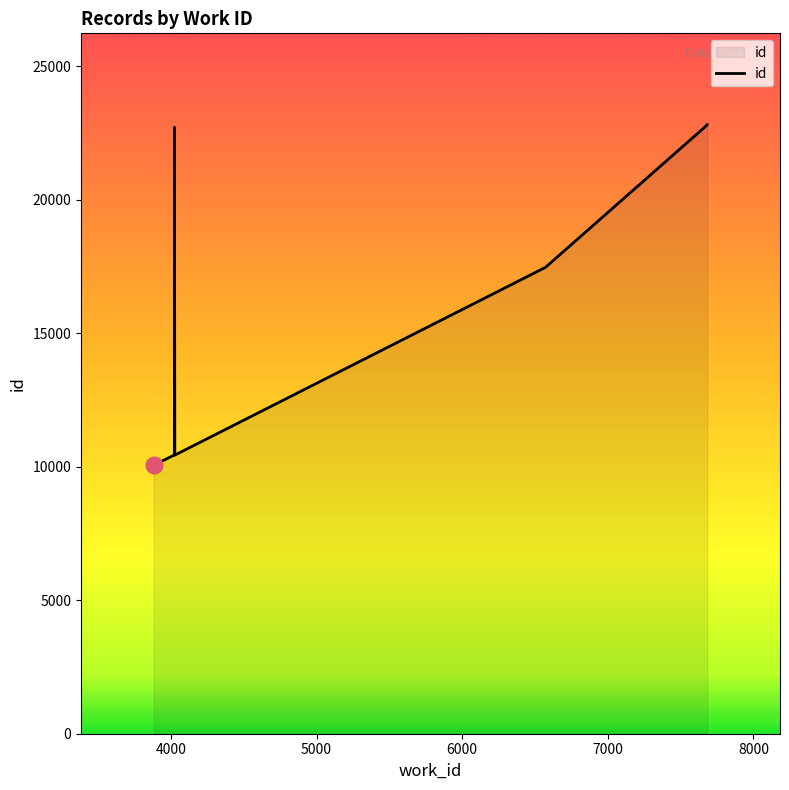

The value at 7000 is 8896. True or false?

False